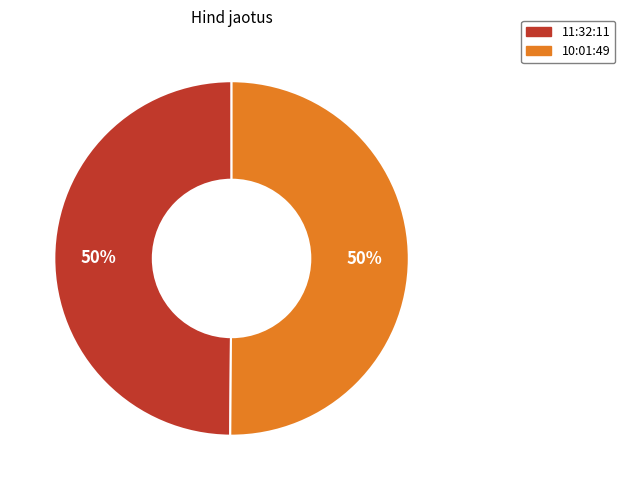

How many segments does this pie chart have?

2